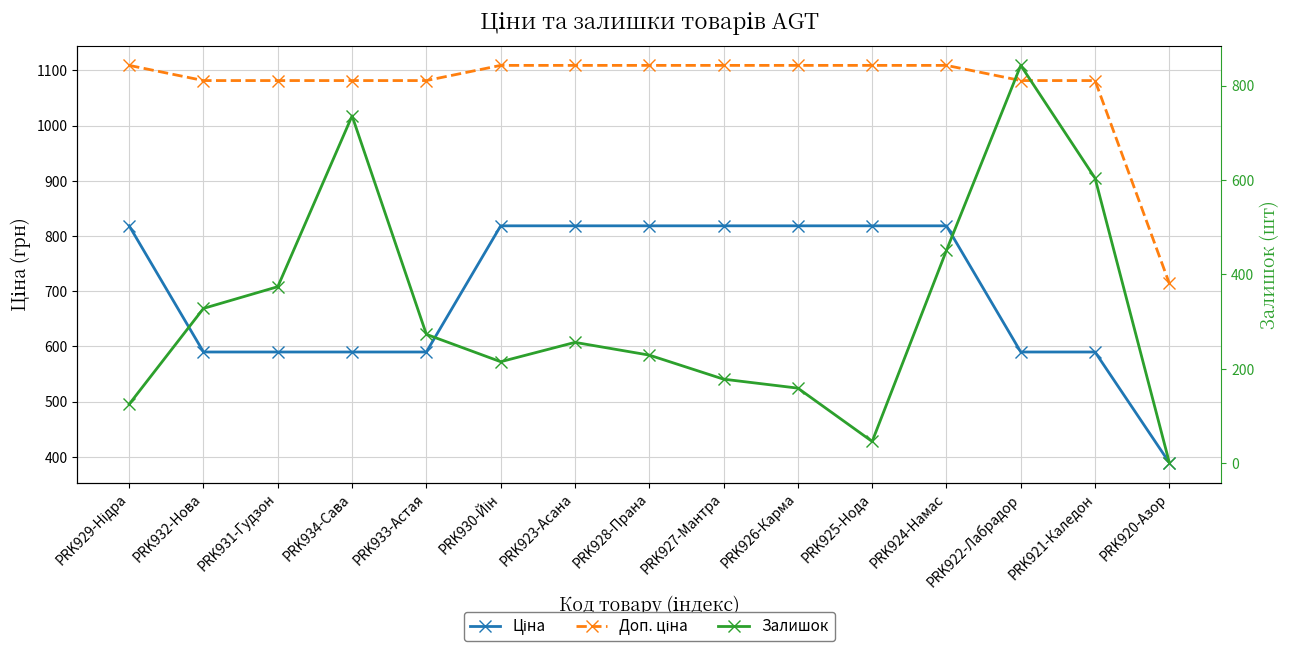

Where does the Ціна series first go above 818?

PRK929-Нідра